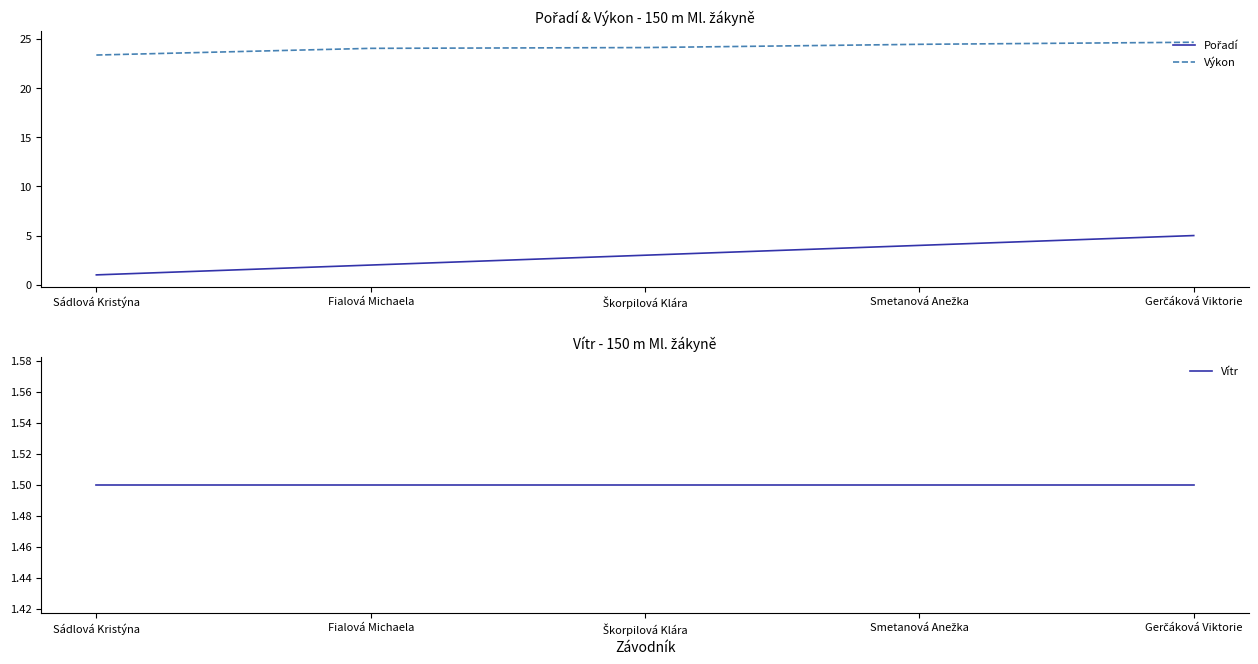

Rank the categories by Vítr value from highest to lowest.

Sádlová Kristýna, Fialová Michaela, Škorpilová Klára, Smetanová Anežka, Gerčáková Viktorie